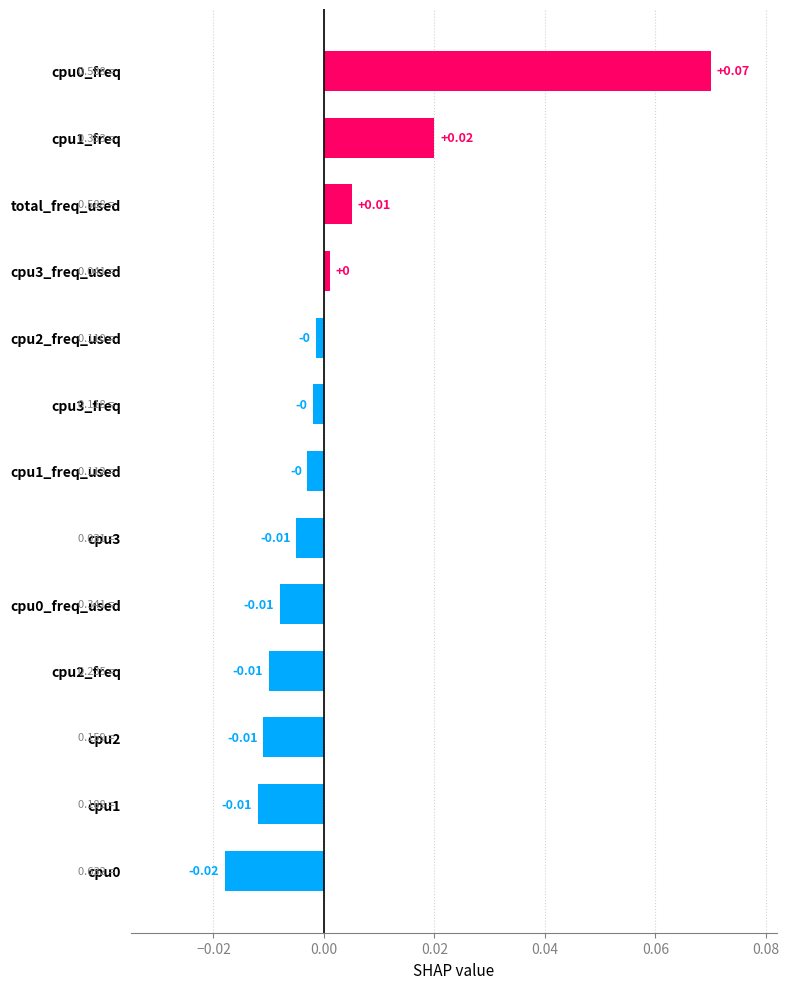

Between cpu3_freq_used and cpu2_freq, which is larger?

cpu3_freq_used